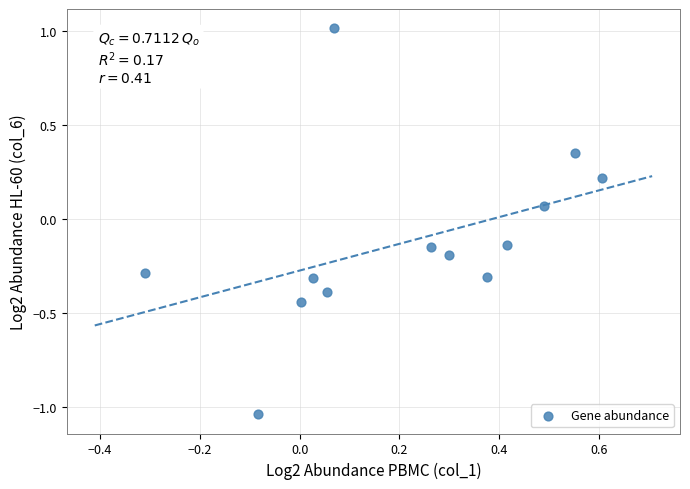

What is the range of X values (max minus min)?

0.9